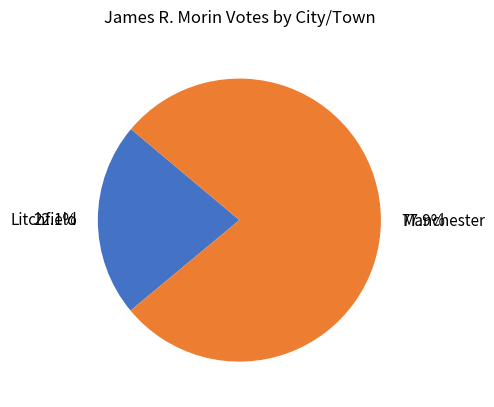

What is the total percentage of Manchester and Litchfield?

100.0%